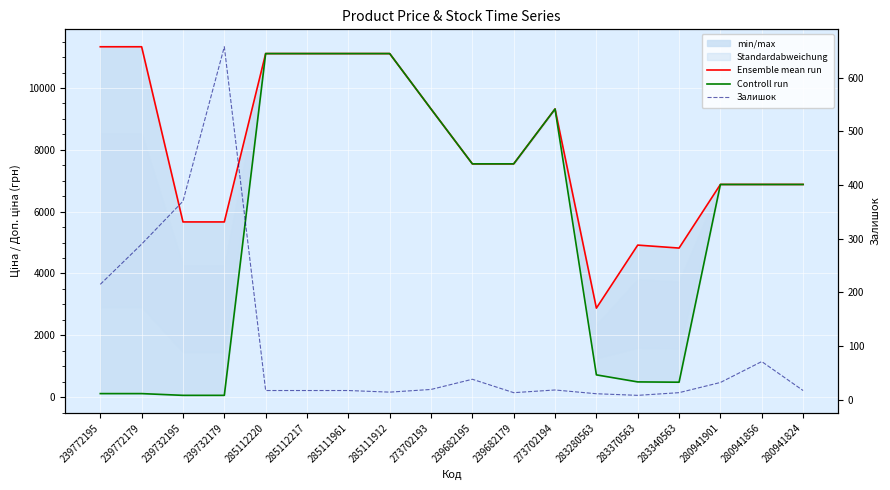

Where is the first local minimum for Controll run?

283340563